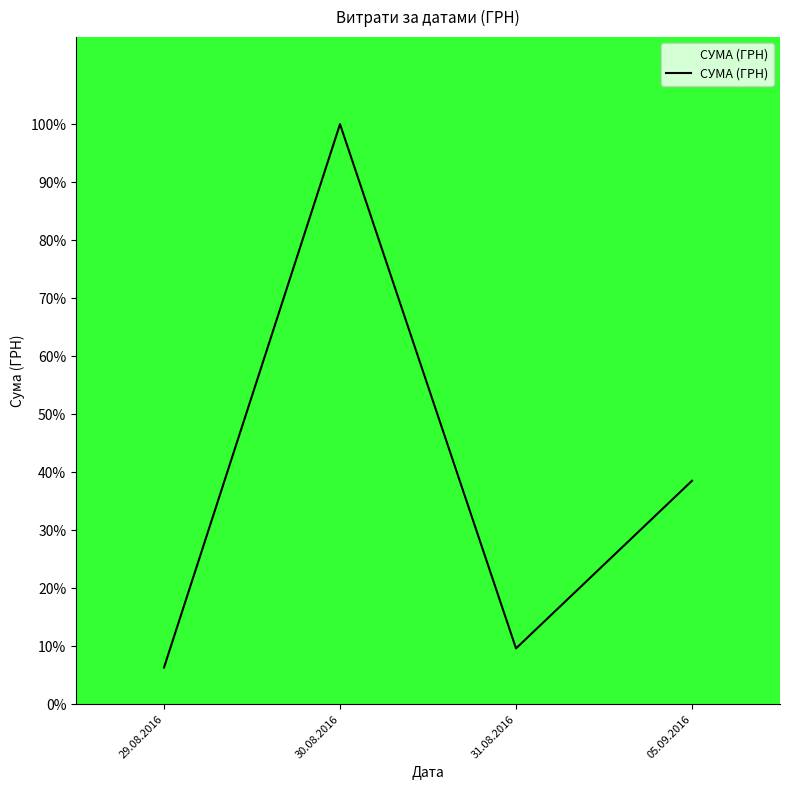

What is the minimum value shown in the chart?

6.3